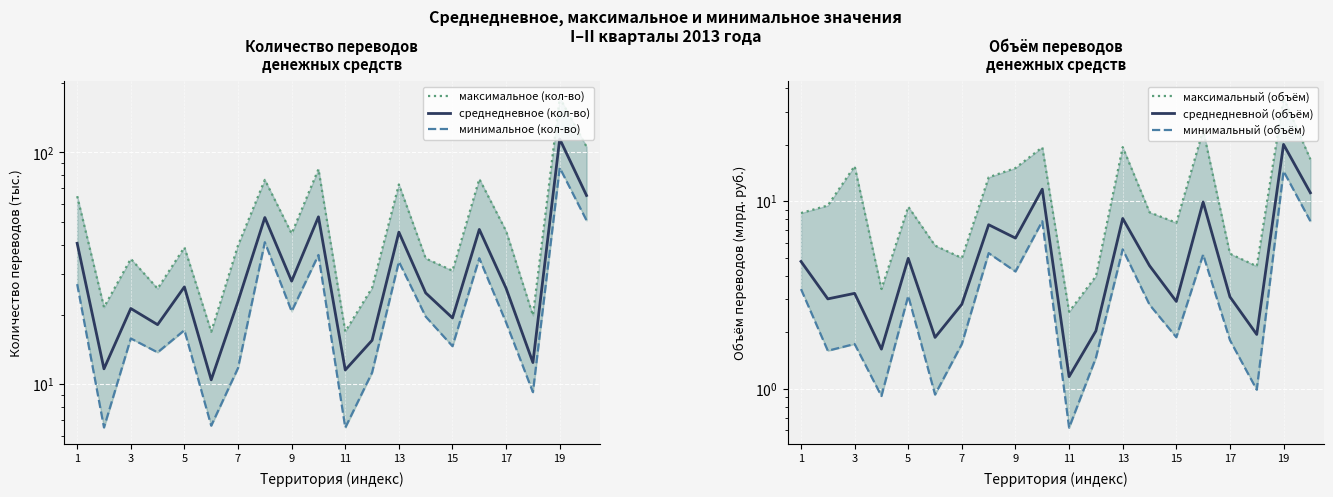

Is the value of среднедневное (кол-во) at 17 greater than the value of минимальный (объём) at 3?

Yes